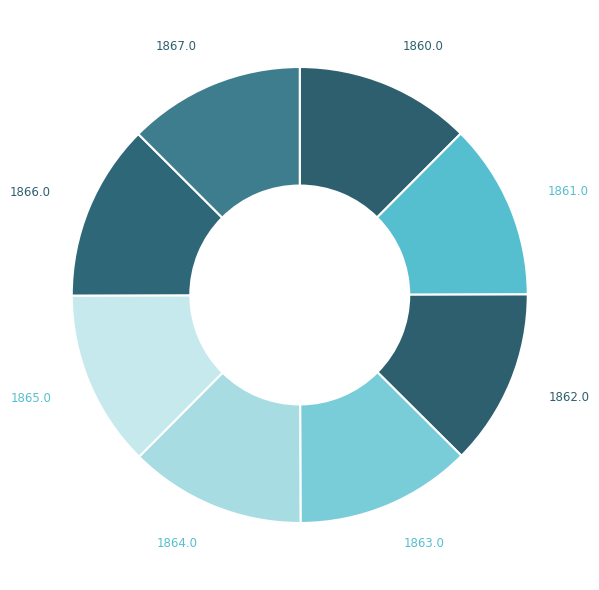

What is the ratio of the value at 1863.0 to the value at 1865.0?

1.0